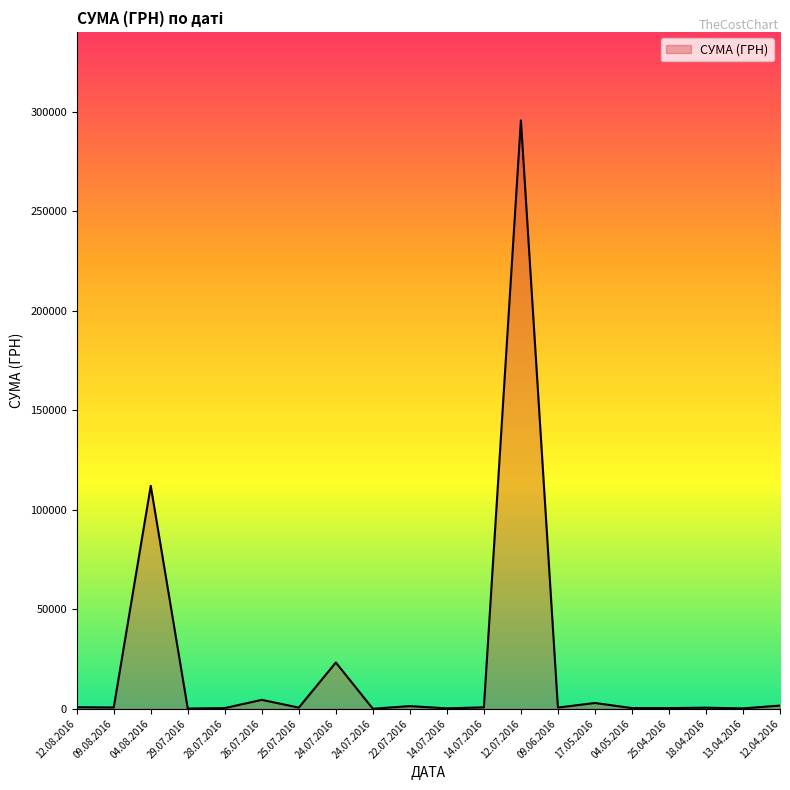

Which category has the lowest value across all series?

24.07.2016